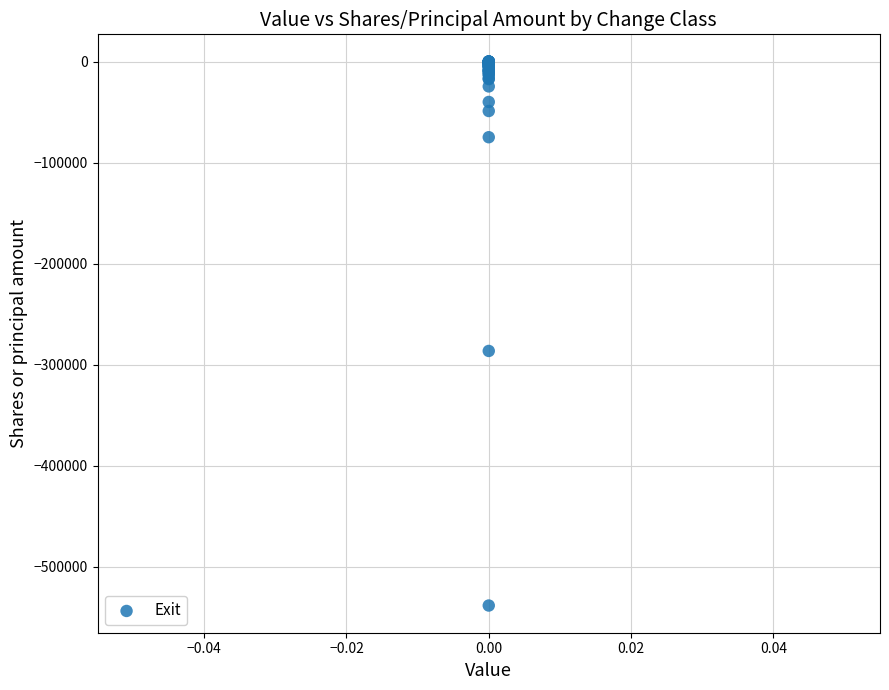

What Y value in the scatter plot is closest to -269125?

-286356